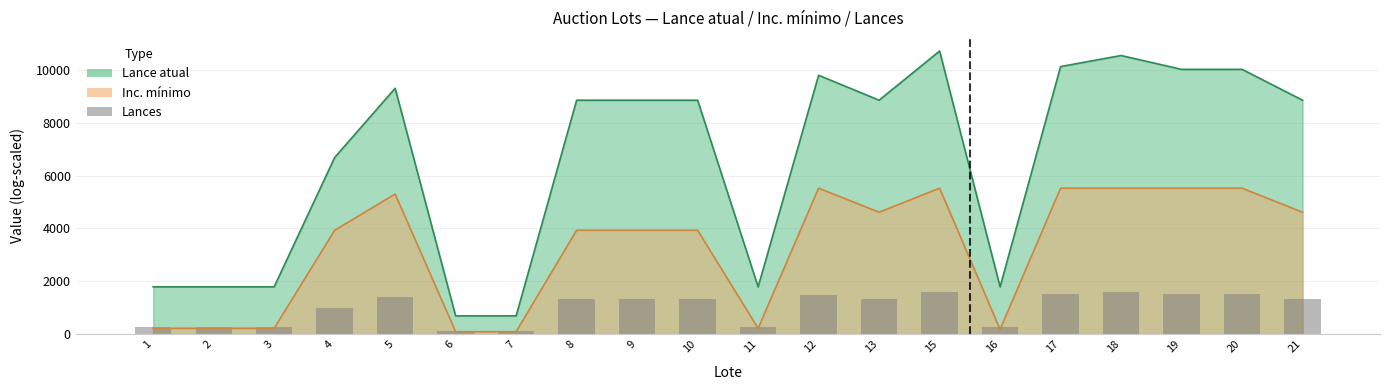

What is the average value?

988.7